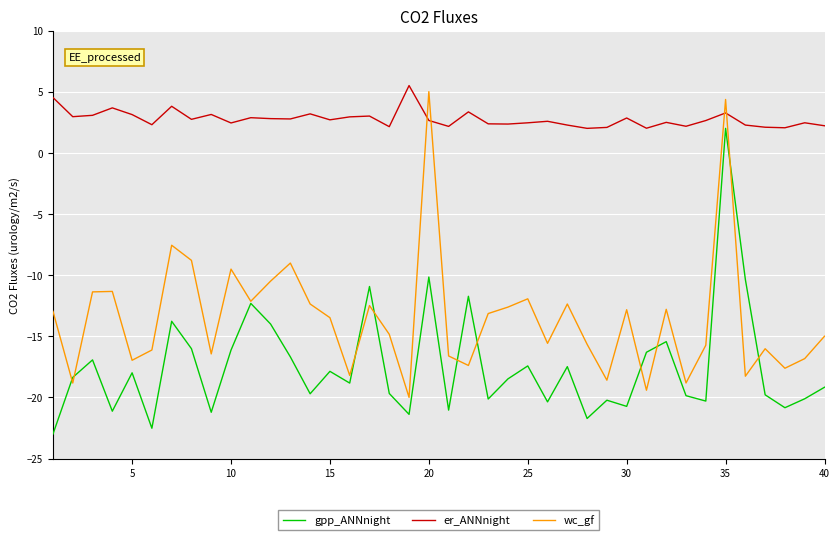

List the series in order of their overall mean, lowest first.

gpp_ANNnight, wc_gf, er_ANNnight